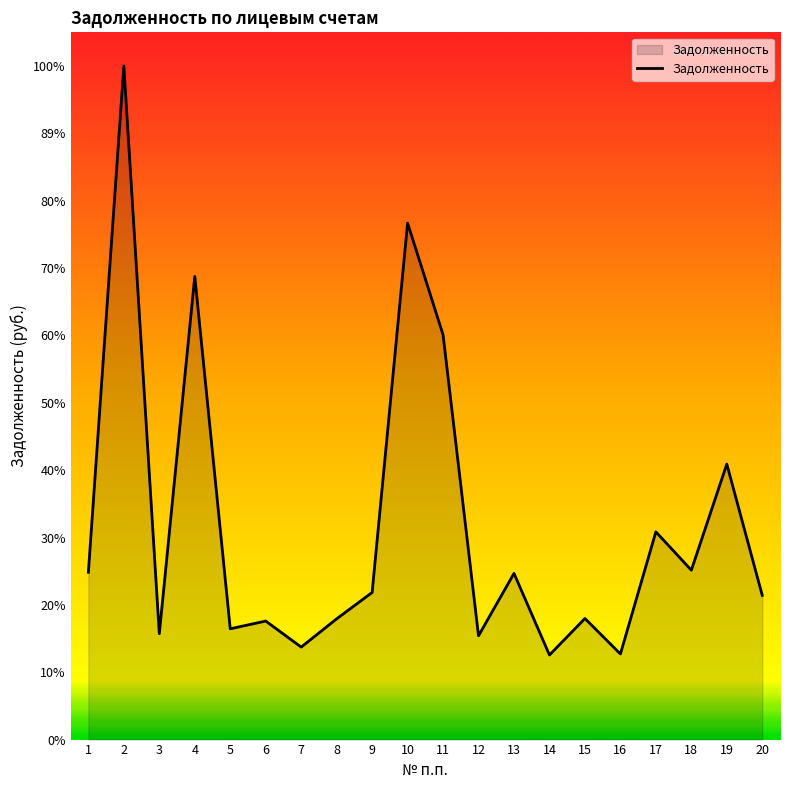

What is the value of the 15th point from the left?

40887.8